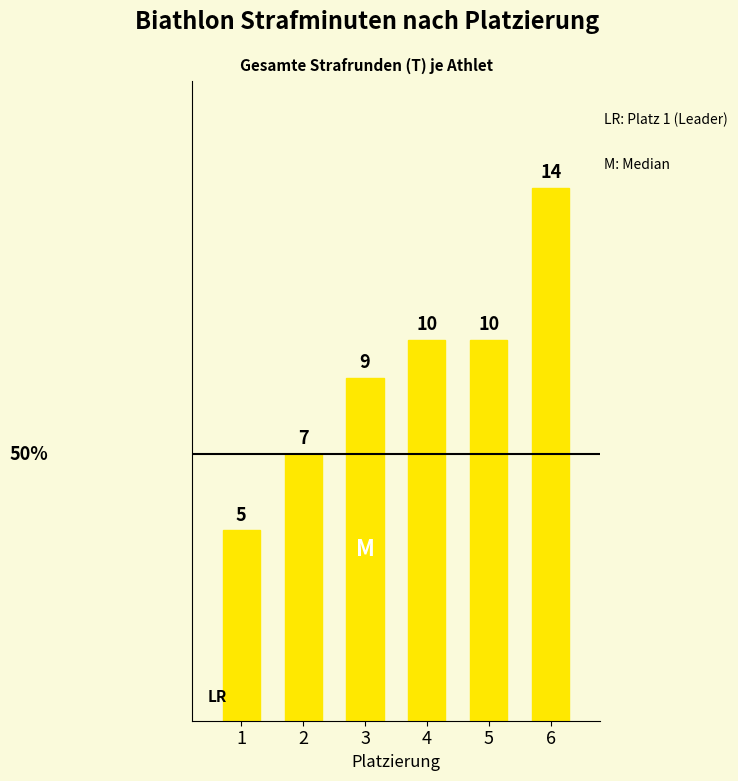

Is it true that the value at 5 is 10?

True